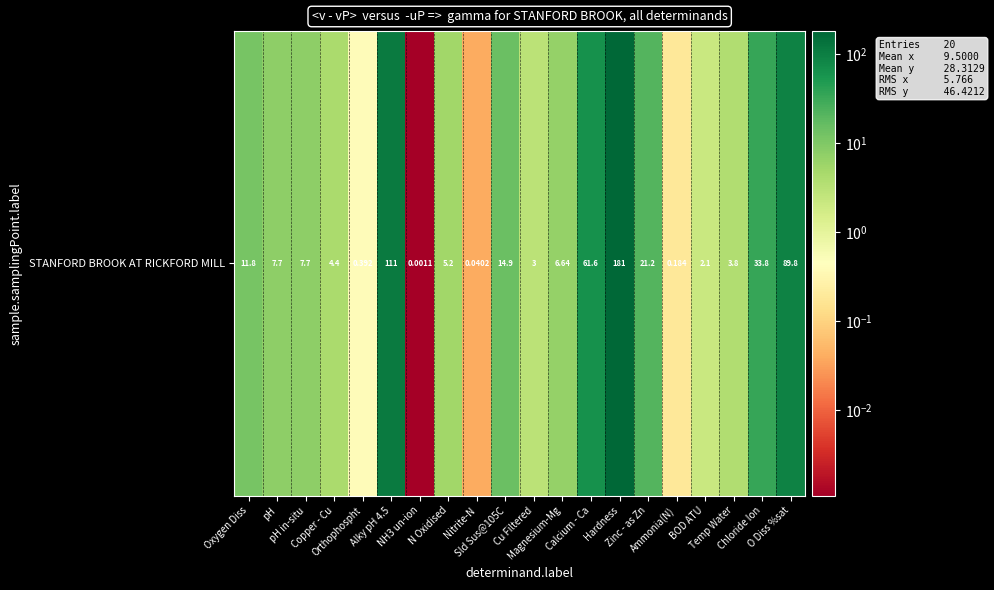

Reading left to right, transcribe all the data shown in this chart.

Oxygen Diss=11.8	pH=7.7	pH in-situ=7.7	Copper - Cu=4.4	Orthophospht=0.4	Alky pH 4.5=111.0	NH3 un-ion=0.0	N Oxidised=5.2	Nitrite-N=0.0	Sld Sus@105C=14.9	Cu Filtered=3.0	Magnesium-Mg=6.6	Calcium - Ca=61.6	Hardness=181.0	Zinc - as Zn=21.2	Ammonia(N)=0.2	BOD ATU=2.1	Temp Water=3.8	Chloride Ion=33.8	O Diss %sat=89.8